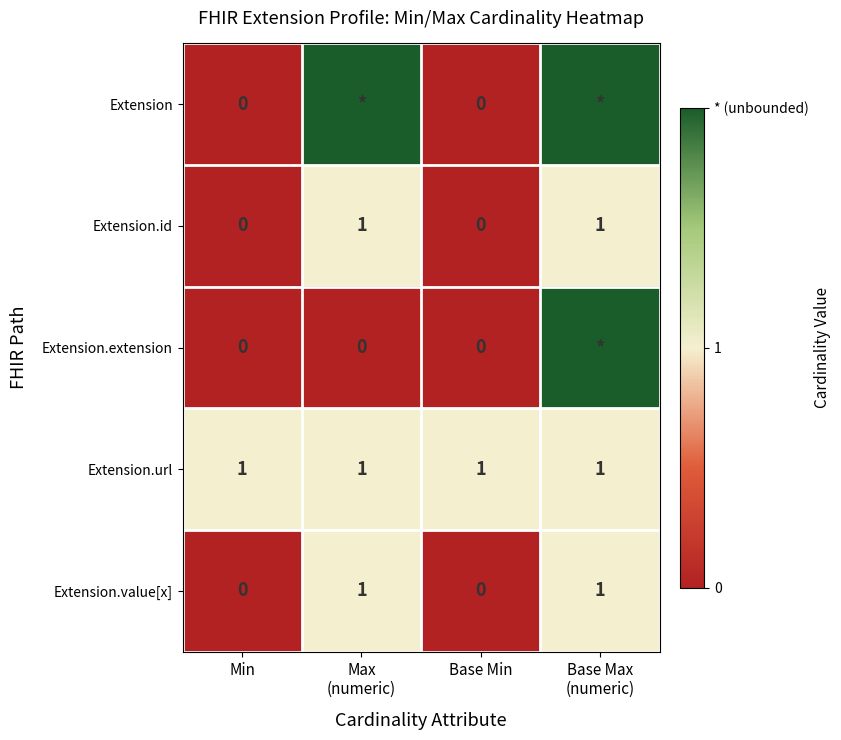

The value of Extension.value[x] at Min is 0. True or false?

True